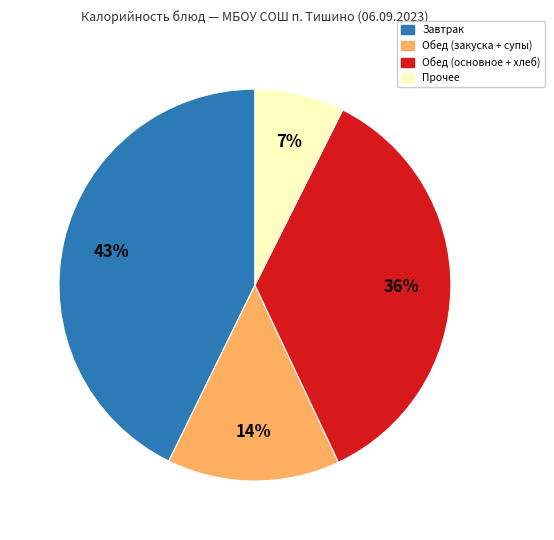

Is there a majority slice in this chart?

No